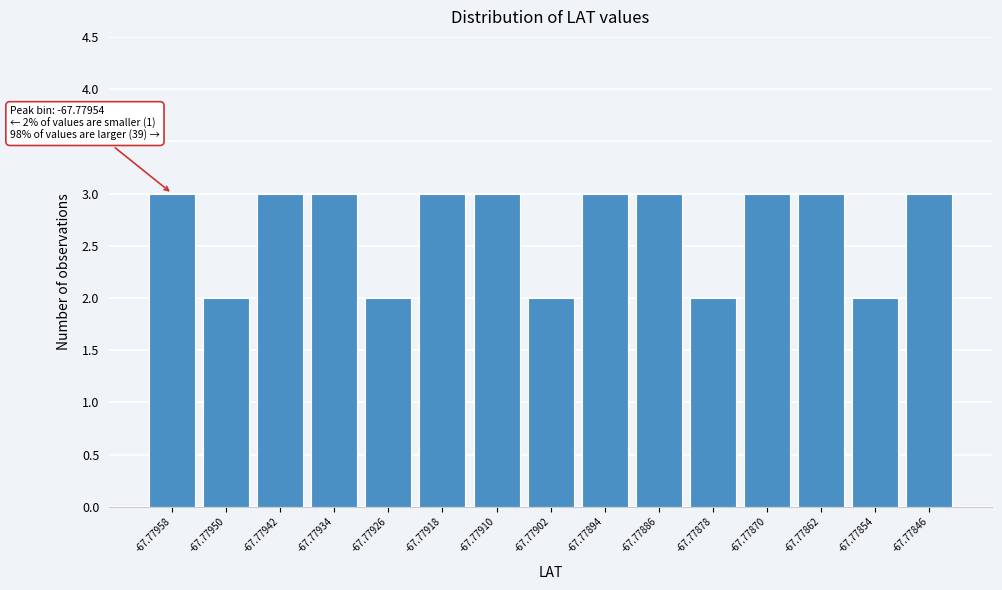

Reading left to right, transcribe all the data shown in this chart.

-67.77958=3	-67.77950=2	-67.77942=3	-67.77934=3	-67.77926=2	-67.77918=3	-67.77910=3	-67.77902=2	-67.77894=3	-67.77886=3	-67.77878=2	-67.77870=3	-67.77862=3	-67.77854=2	-67.77846=3